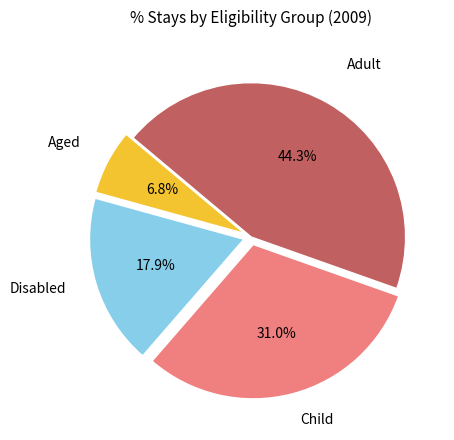

Is there any slice that represents more than half of the pie?

No